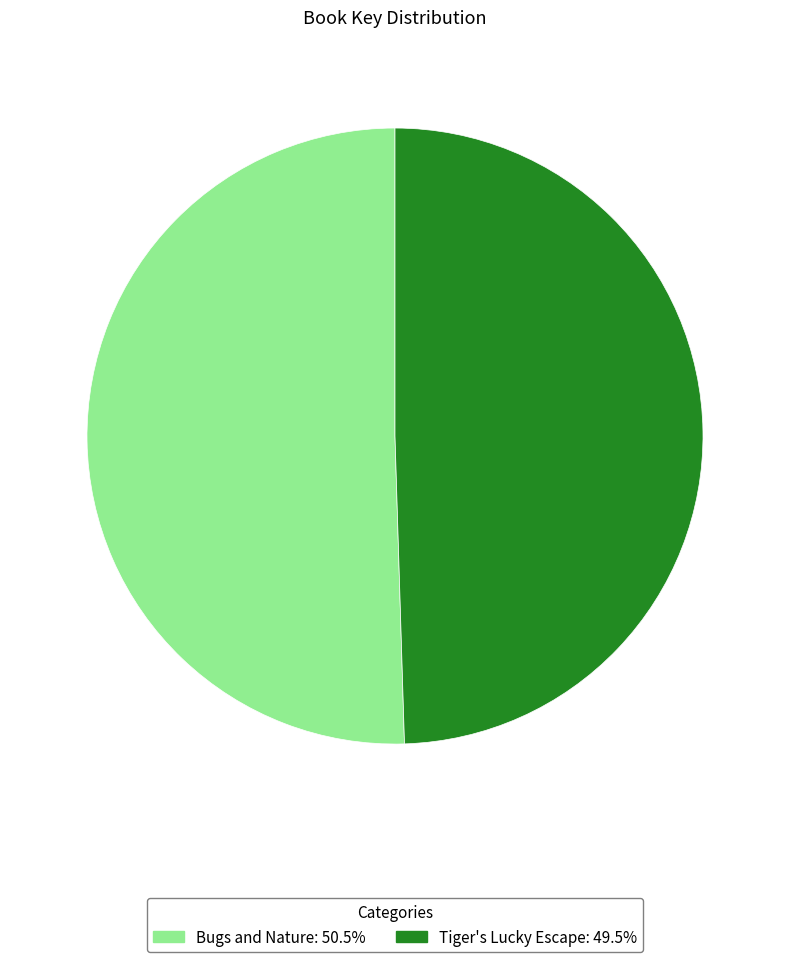

Rank the categories by value from lowest to highest.

Tiger's Lucky Escape, Bugs and Nature